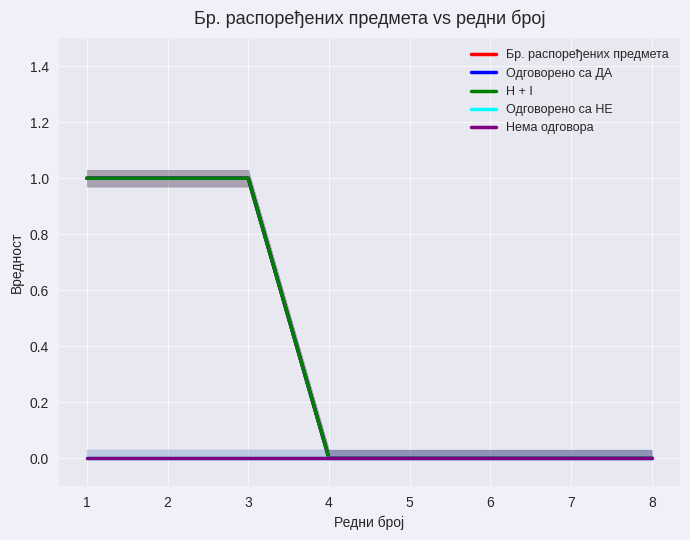

Which series has the largest total across all categories?

Бр. распоређених предмета